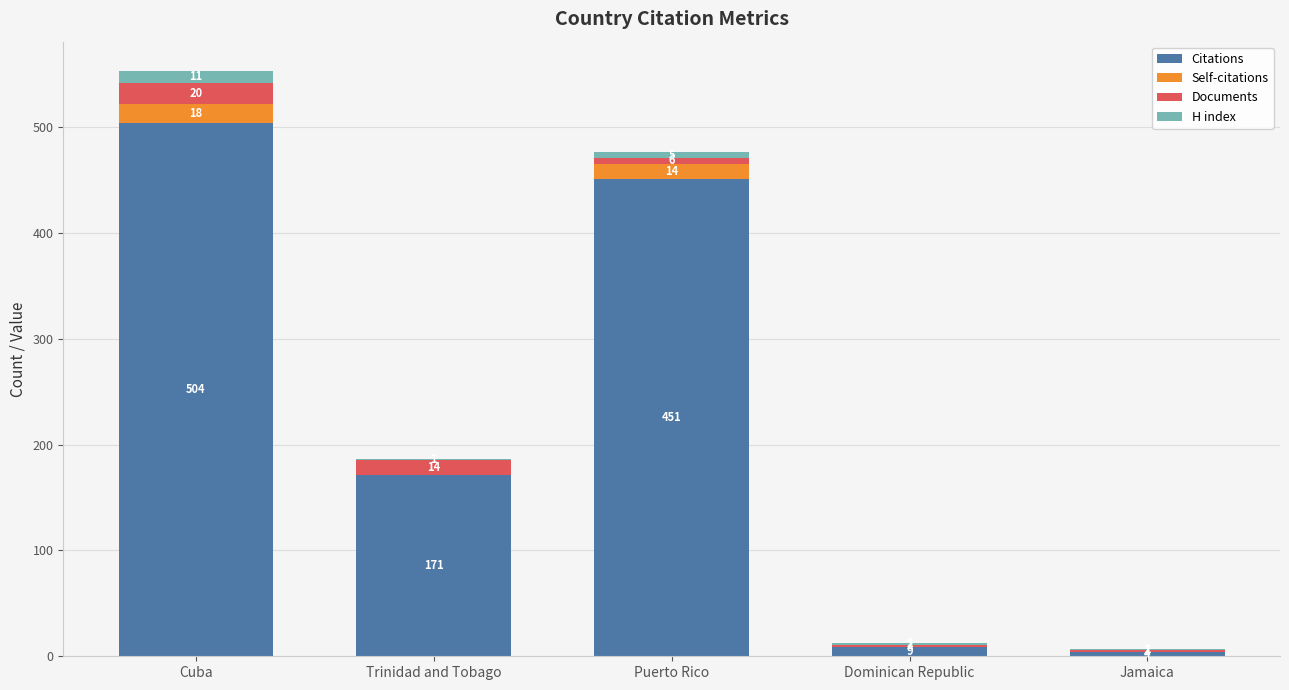

How many series are shown in this chart?

4